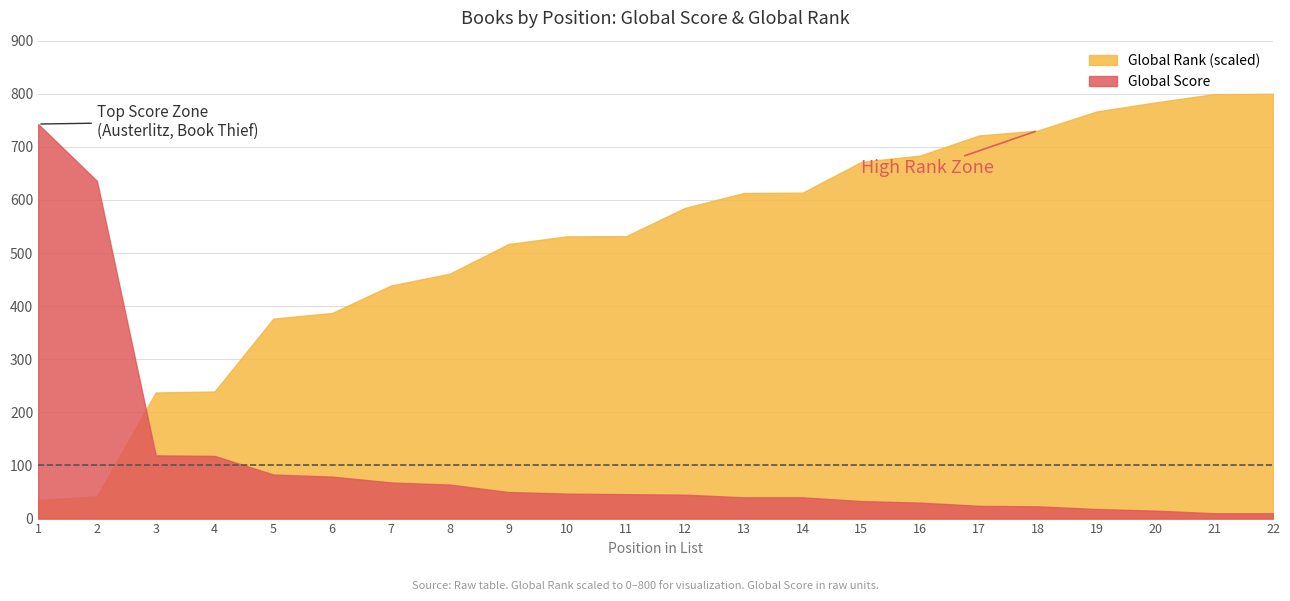

What is the total value across all series at 19?

784.7